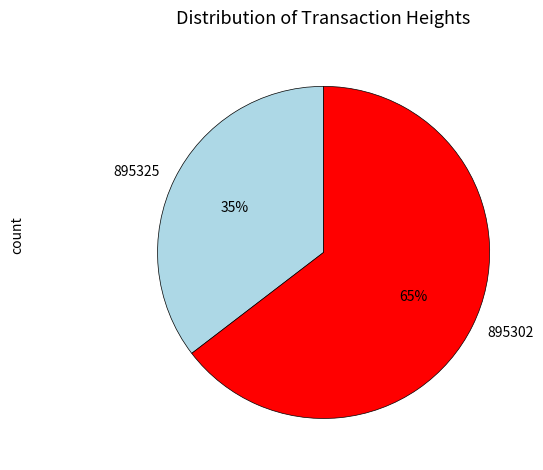

To the nearest percent, what is the average slice percentage?

50%